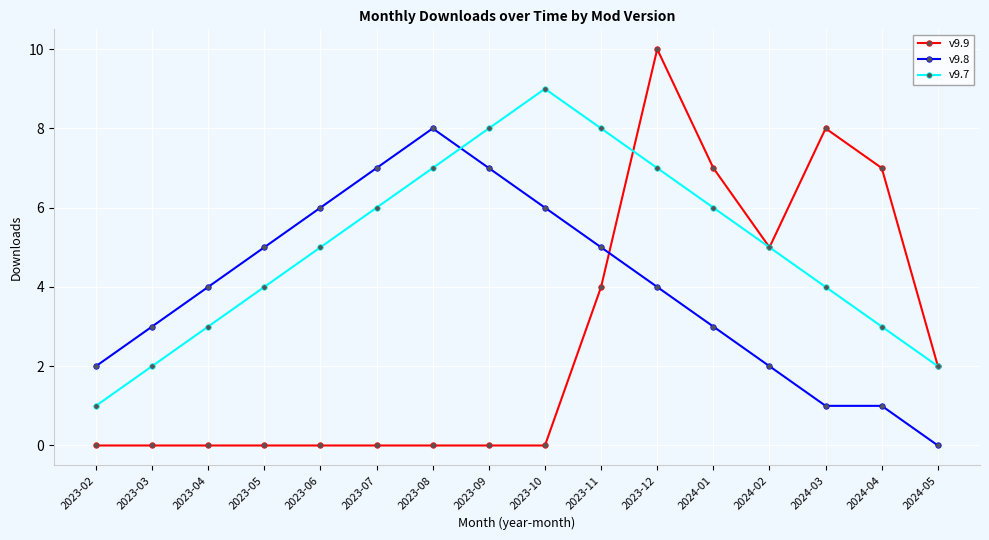

True or false: v9.7 has more than 2 points higher than both neighbors.

False